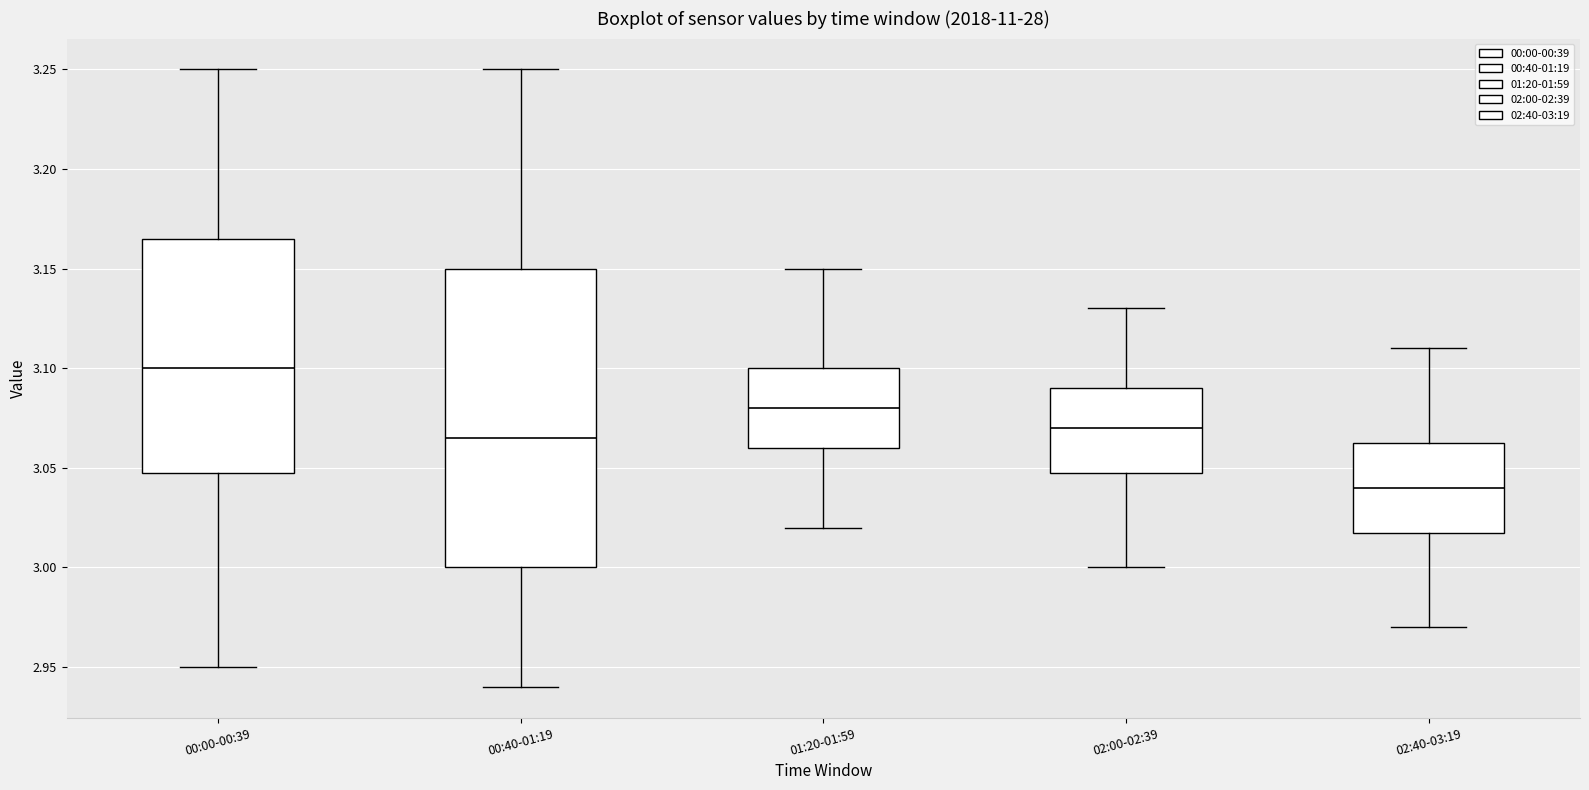

Which box has the lowest median line?

02:40-03:19